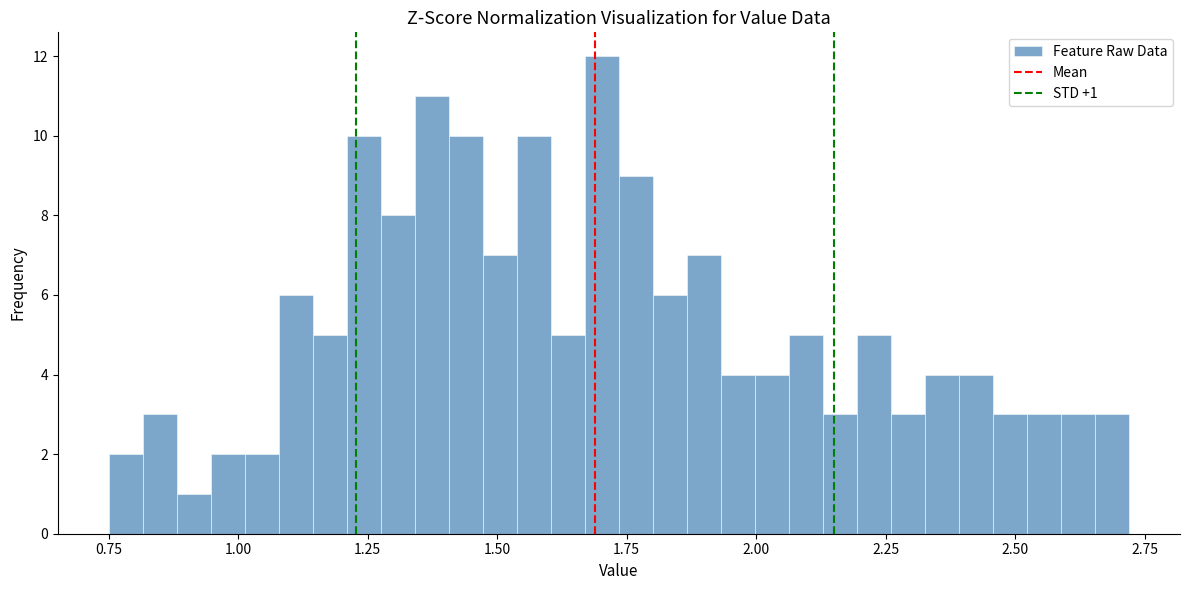

Read against the x-axis, roughly where is the centre of the tallest bar?

1.70